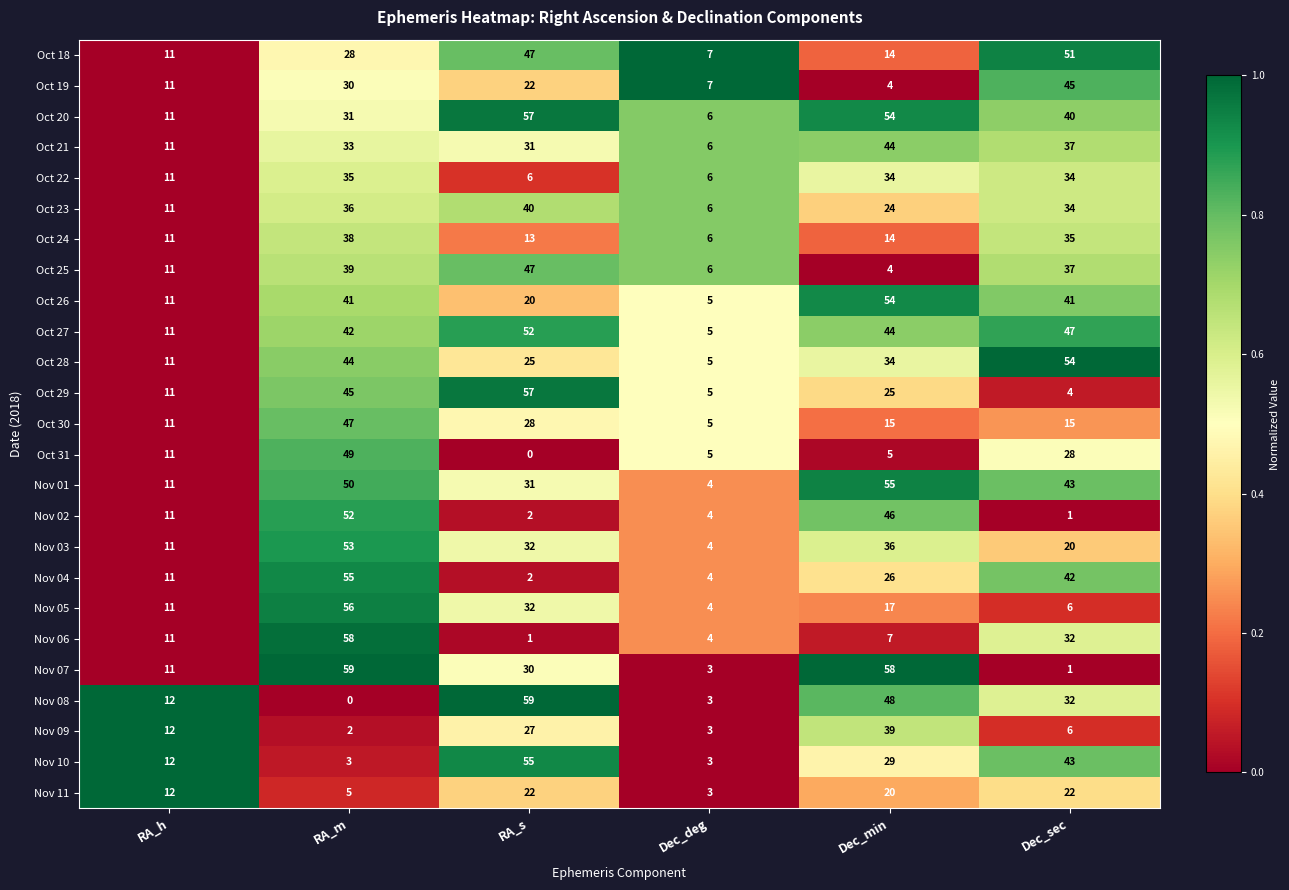

At which label is Oct 18 closest to 29?

RA_m